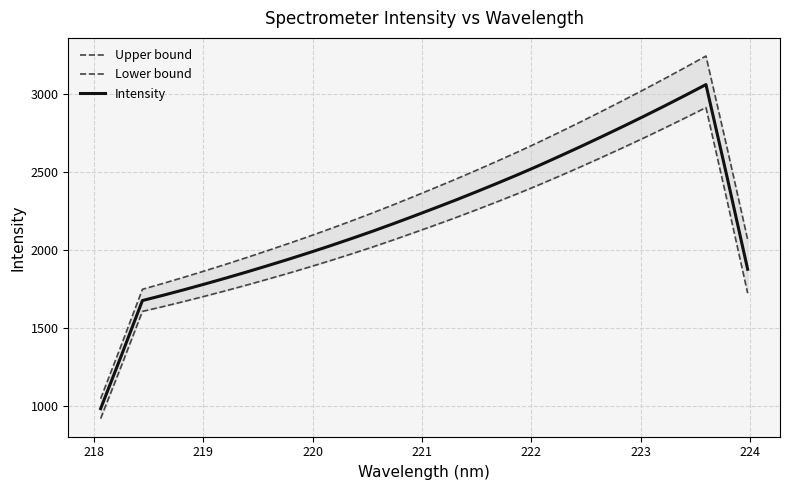

What is the minimum value for Intensity?

985.8